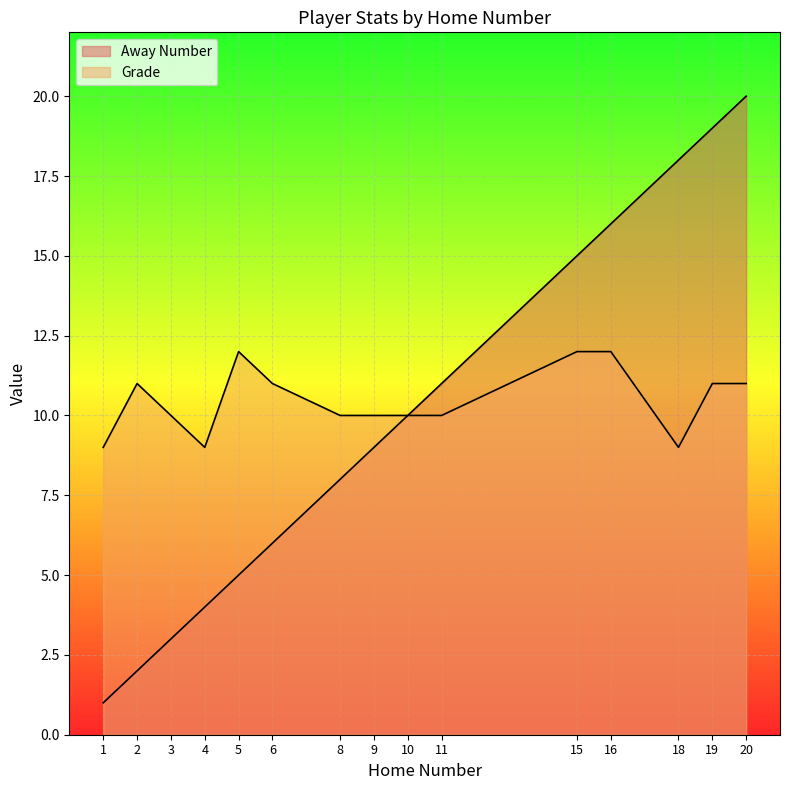

Reading right to left, extract all data points from this chart.

Away Number: 20	19	18	16	15	11	10	9	8	6	5	4	3	2	1
Grade: 11	11	9	12	12	10	10	10	10	11	12	9	10	11	9